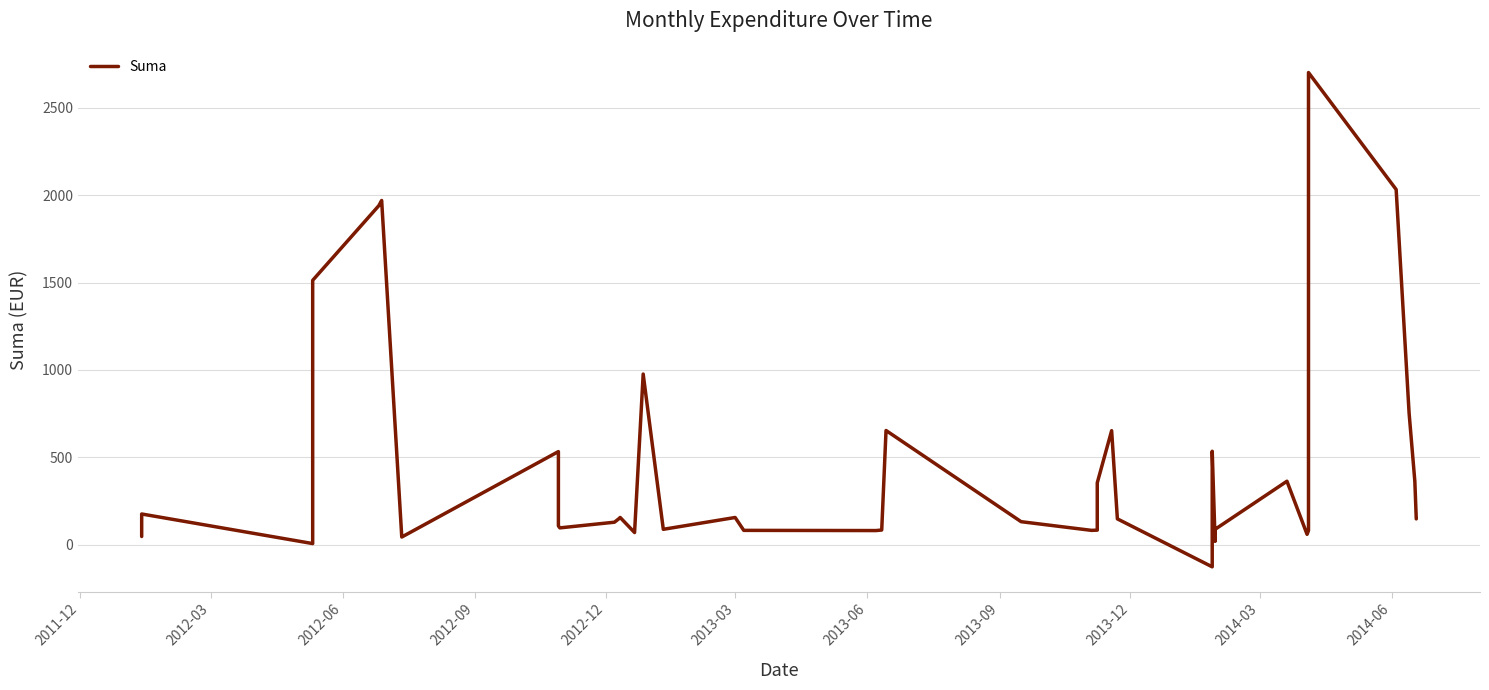

How many points are lower than both their immediate neighbors (excluding endpoints)?

10